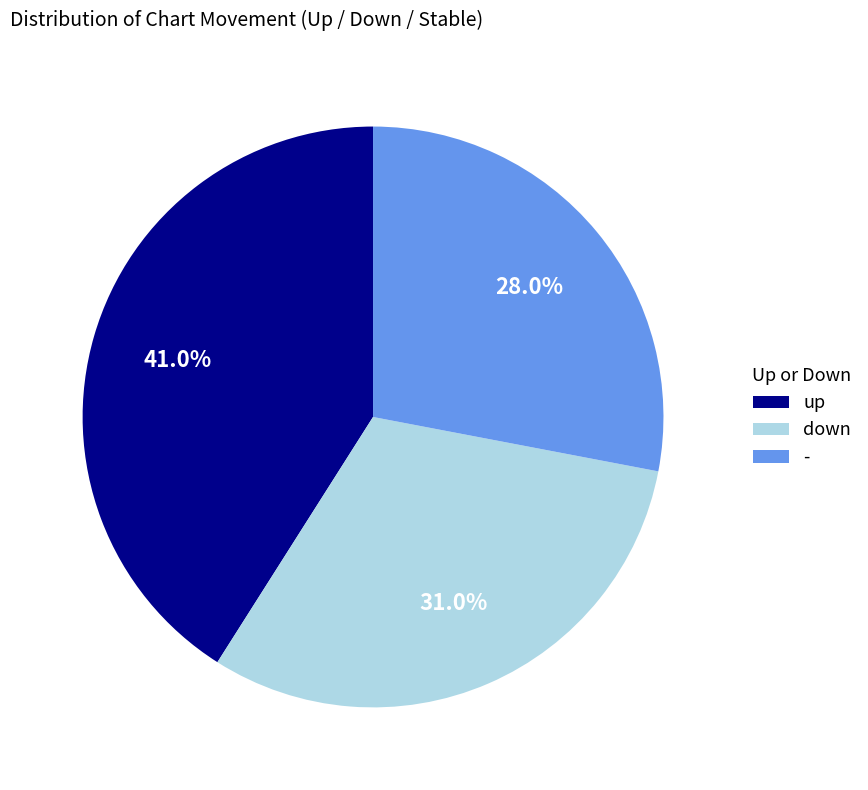

True or false: - accounts for 28% of the total.

True